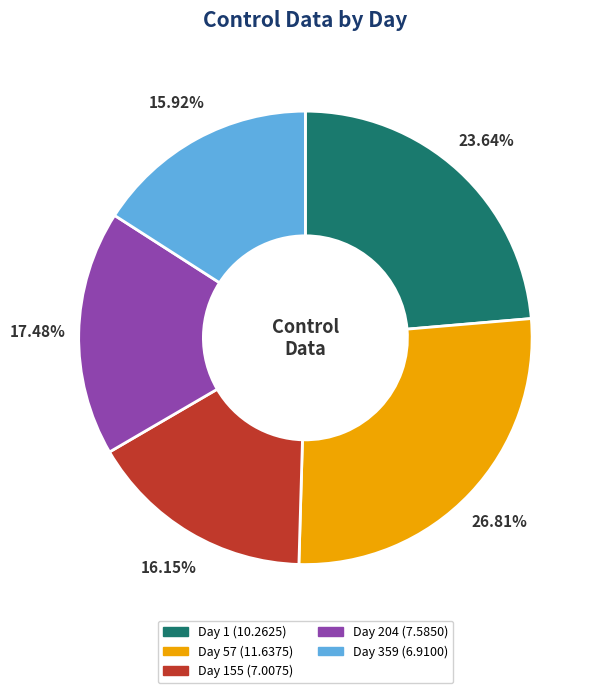

Is there any slice that represents more than half of the pie?

No